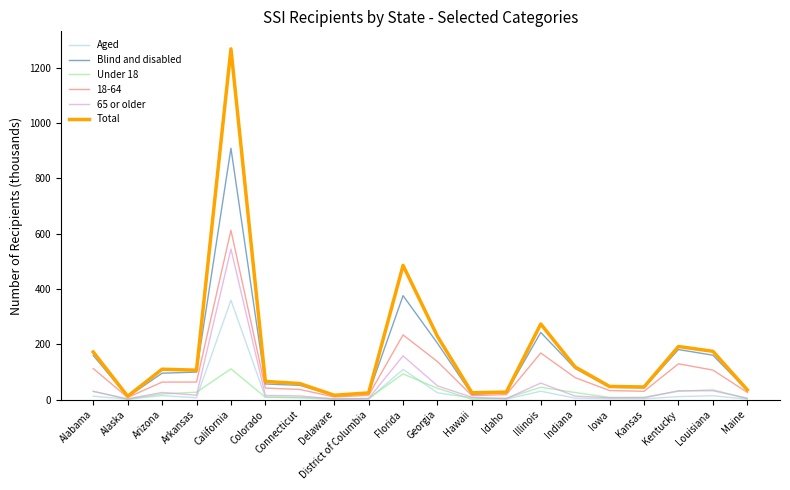

What is the sum of the Under 18 values at Idaho and Iowa?

13.3